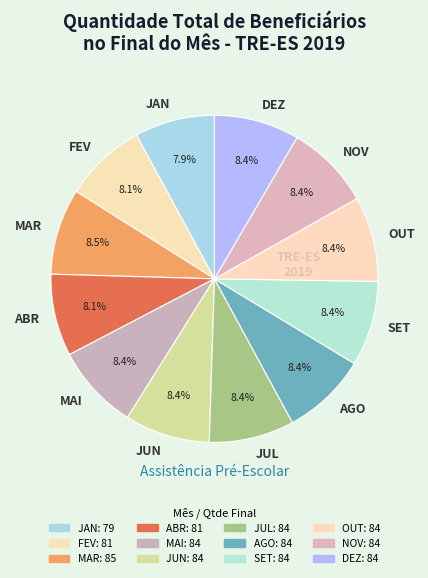

True or false: JUN accounts for 22% of the total.

False